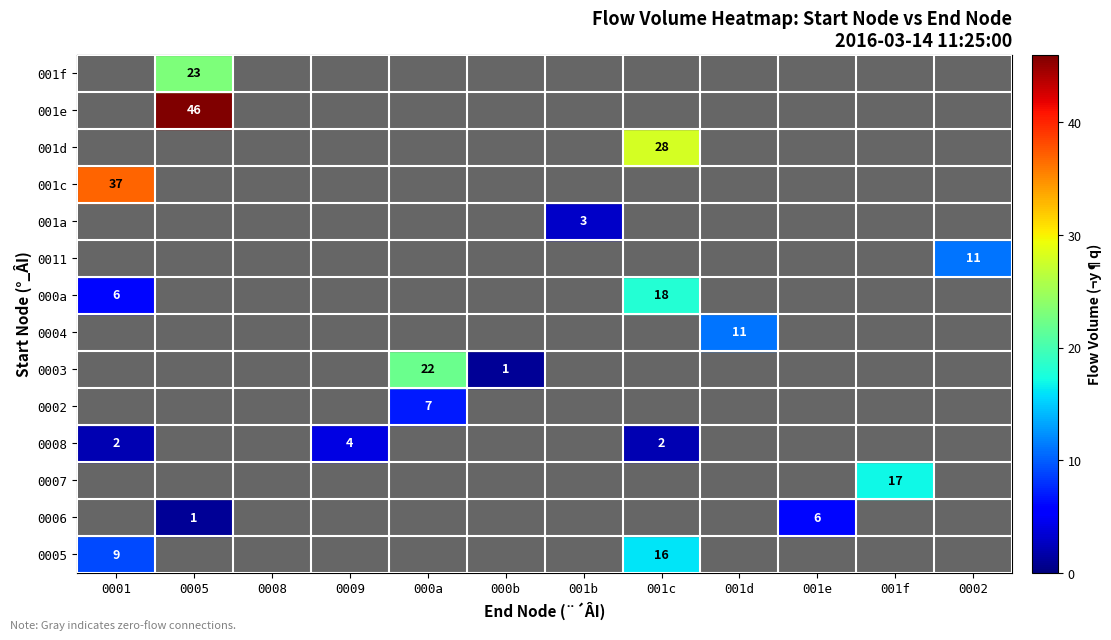

At which category is the sum across all series the highest?

0005